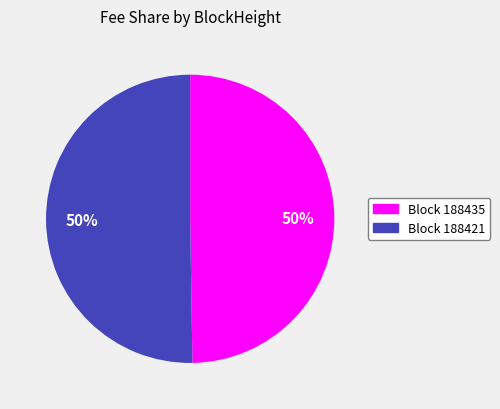

How many segments does this pie chart have?

2